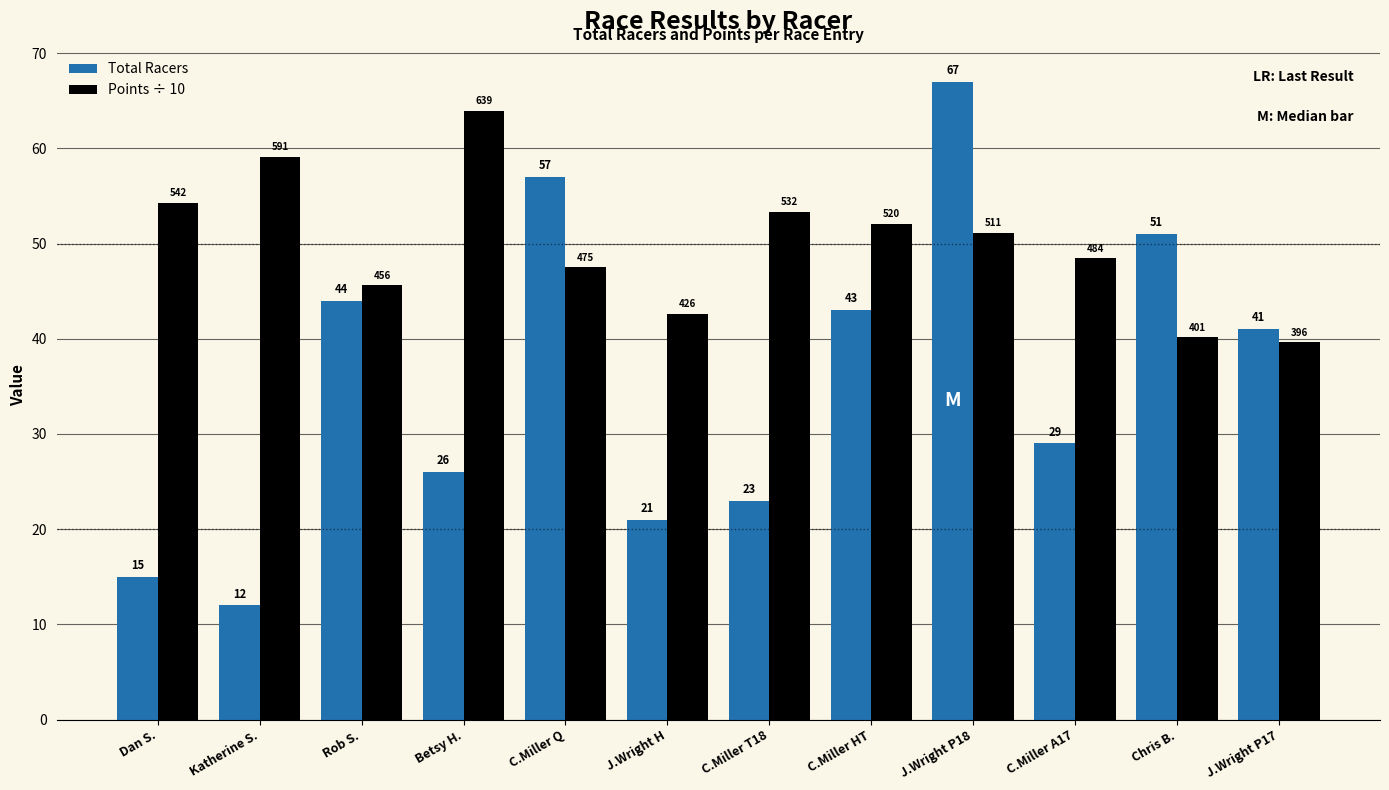

Which series has the largest range (max minus min)?

Total Racers